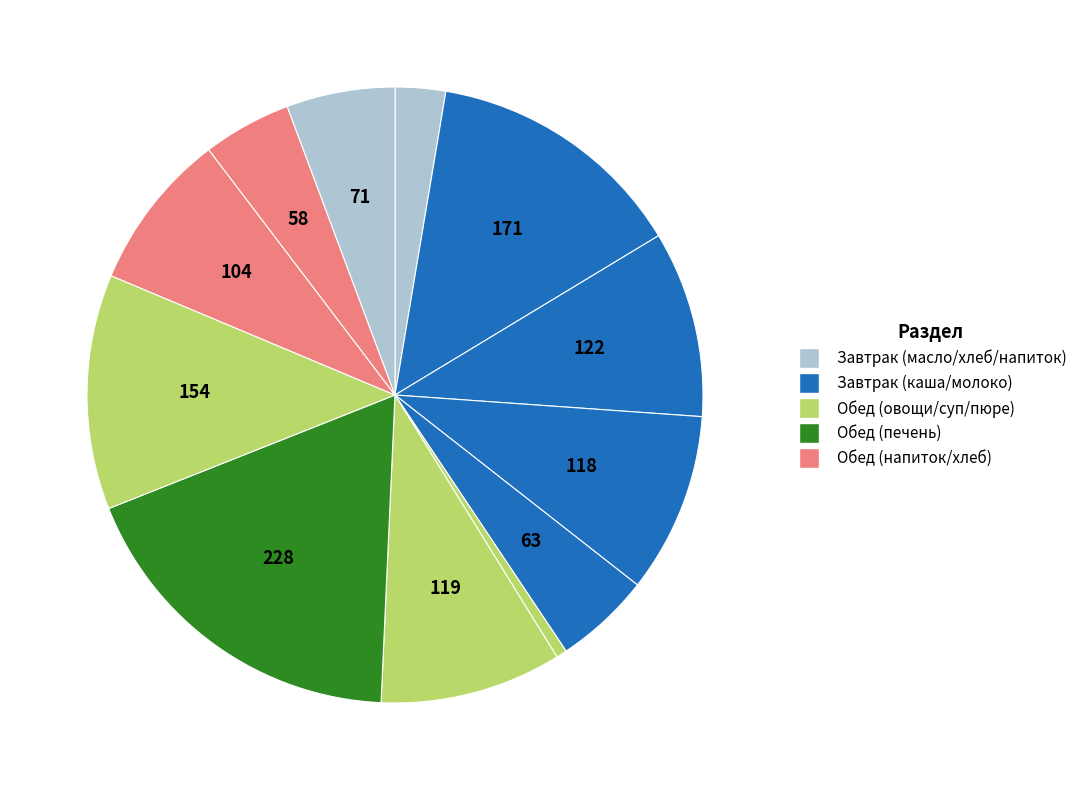

What is the largest slice in the pie chart?

ПЕЧЕНЬ ГОВЯЖЬЯ ПО-СТРОГАНОВСКИ